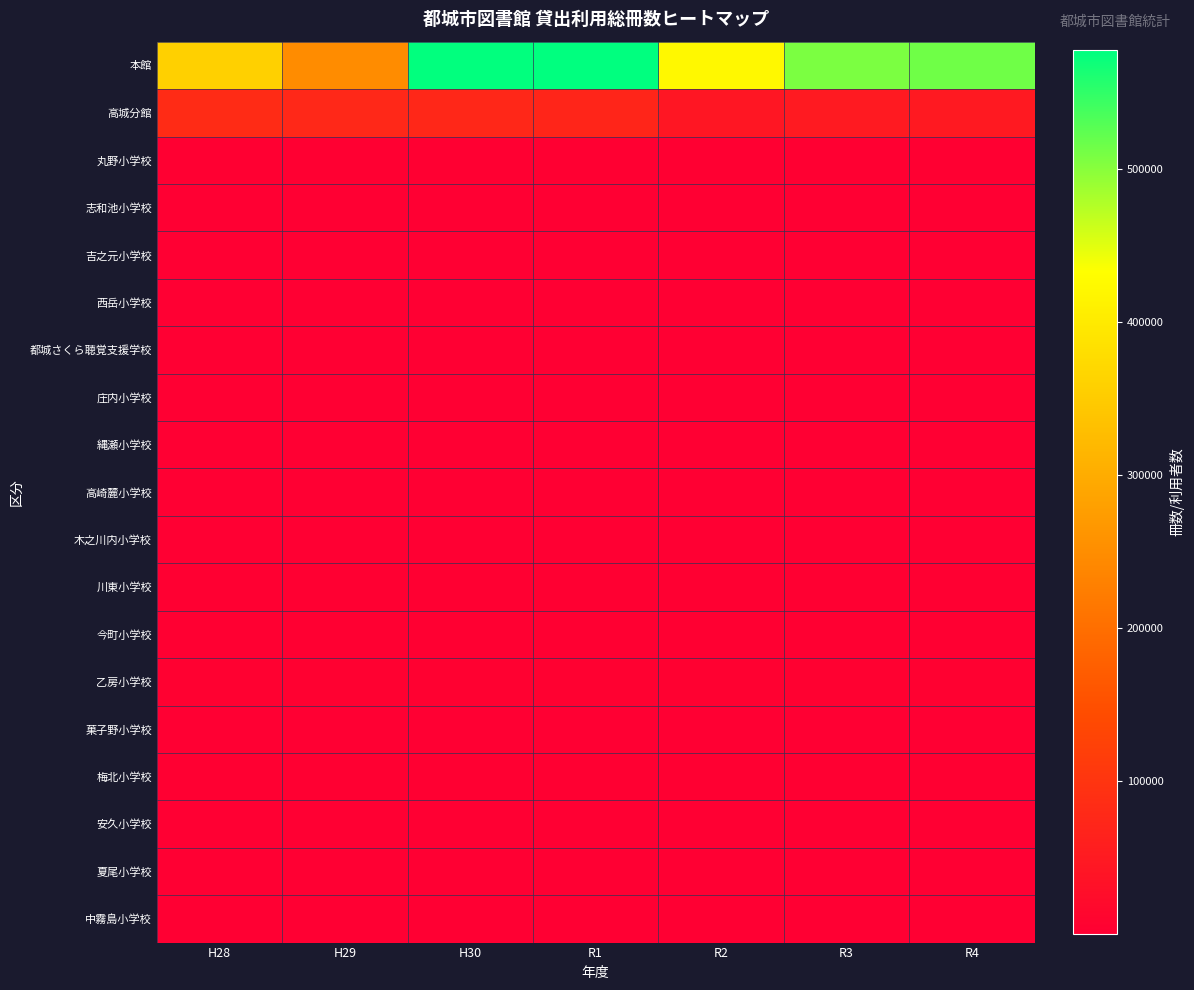

Reading left to right, extract all data points from this chart.

本館: H28=356560	H29=249315	H30=576111	R1=577457	R2=421942	R3=507505	R4=514061
高城分館: H28=82643	H29=76201	H30=75744	R1=71523	R2=43343	R3=50712	R4=49026
丸野小学校: H28=2477	H29=2477	H30=2477	R1=2477	R2=2477	R3=2477	R4=2477
志和池小学校: H28=1297	H29=1297	H30=1297	R1=1297	R2=1297	R3=1297	R4=1297
吉之元小学校: H28=267	H29=267	H30=267	R1=267	R2=267	R3=267	R4=267
西岳小学校: H28=422	H29=422	H30=422	R1=422	R2=422	R3=422	R4=422
都城さくら聴覚支援学校: H28=431	H29=431	H30=431	R1=431	R2=431	R3=431	R4=431
庄内小学校: H28=552	H29=552	H30=552	R1=552	R2=552	R3=552	R4=552
縄瀬小学校: H28=826	H29=826	H30=826	R1=826	R2=826	R3=826	R4=826
高崎麓小学校: H28=390	H29=390	H30=390	R1=390	R2=390	R3=390	R4=390
木之川内小学校: H28=1100	H29=1100	H30=1100	R1=1100	R2=1100	R3=1100	R4=1100
川東小学校: H28=1905	H29=1905	H30=1905	R1=1905	R2=1905	R3=1905	R4=1905
今町小学校: H28=1680	H29=1680	H30=1680	R1=1680	R2=1680	R3=1680	R4=1680
乙房小学校: H28=3765	H29=3765	H30=3765	R1=3765	R2=3765	R3=3765	R4=3765
菓子野小学校: H28=1185	H29=1185	H30=1185	R1=1185	R2=1185	R3=1185	R4=1185
梅北小学校: H28=1768	H29=1768	H30=1768	R1=1768	R2=1768	R3=1768	R4=1768
安久小学校: H28=613	H29=613	H30=613	R1=613	R2=613	R3=613	R4=613
夏尾小学校: H28=512	H29=512	H30=512	R1=512	R2=512	R3=512	R4=512
中霧島小学校: H28=437	H29=437	H30=437	R1=437	R2=437	R3=437	R4=437